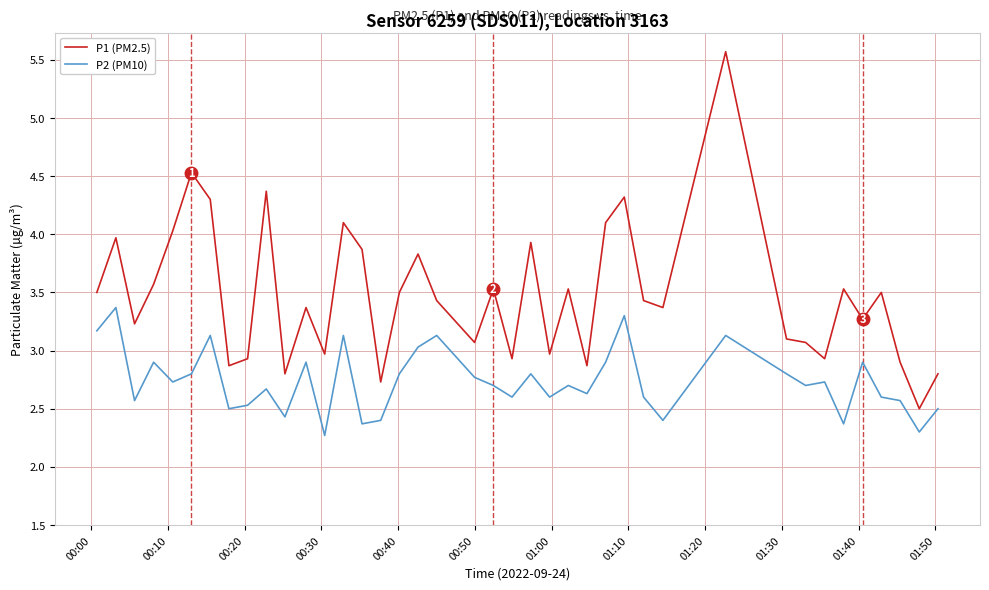

True or false: P1 (PM2.5) and P2 (PM10) cross at least once.

False